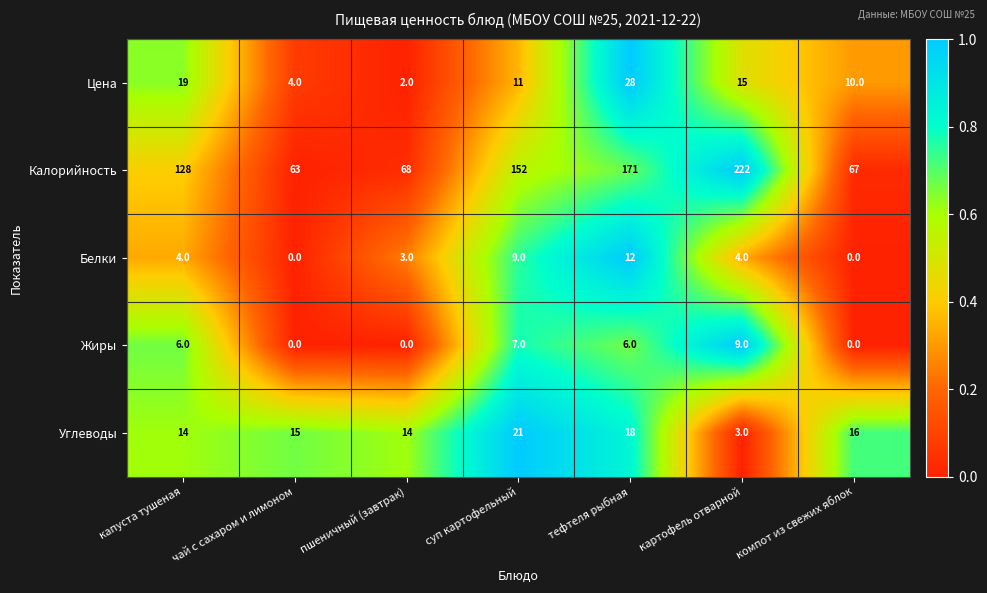

At which category is the sum across all series the highest?

картофель отварной